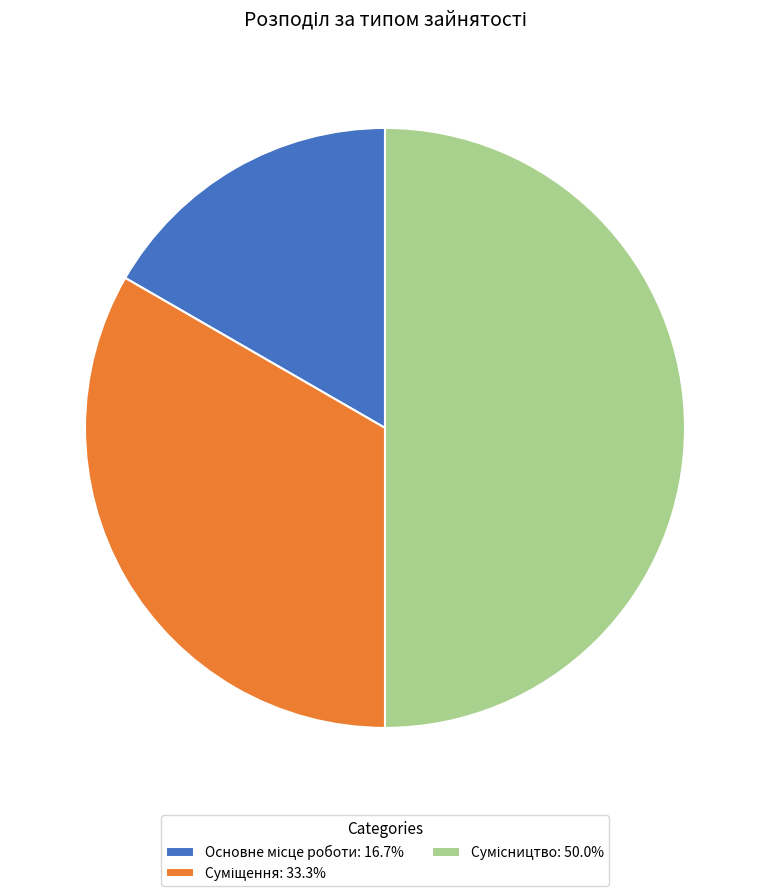

To the nearest percent, what is the difference between the largest and smallest slice percentages?

33%